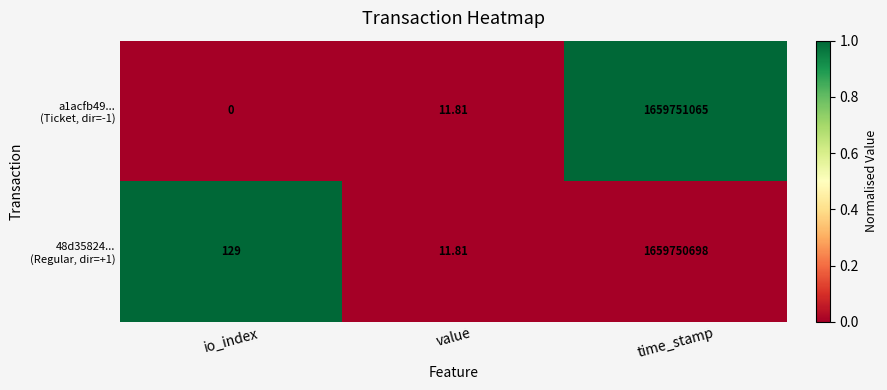

At how many categories does at least one series exceed 0?

3